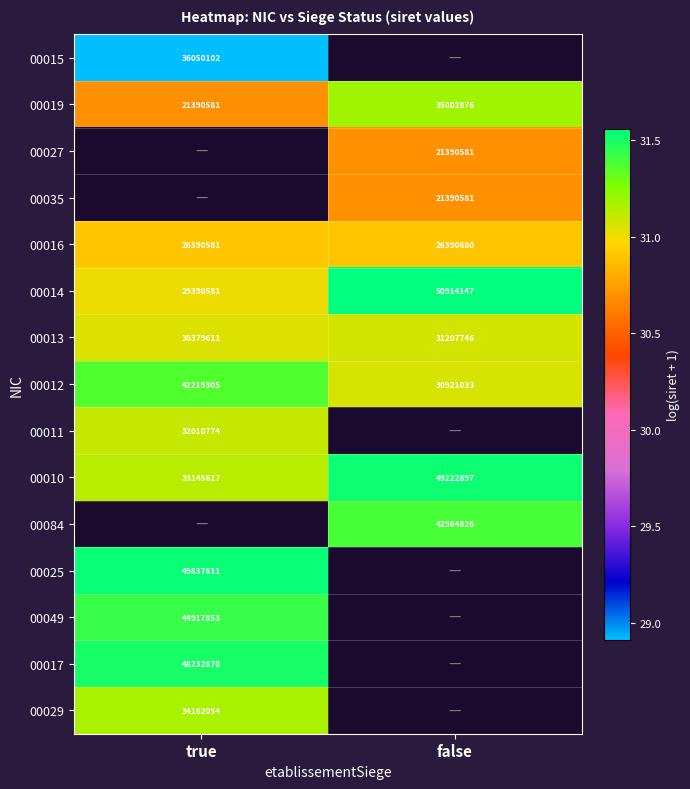

Rank the categories by 00019 value from lowest to highest.

true, false